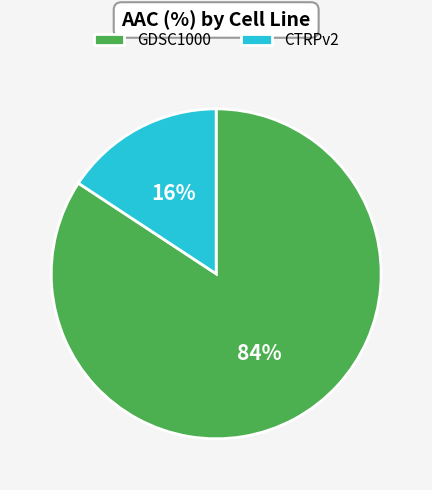

Do GDSC1000 and CTRPv2 together represent more than half of the pie?

Yes